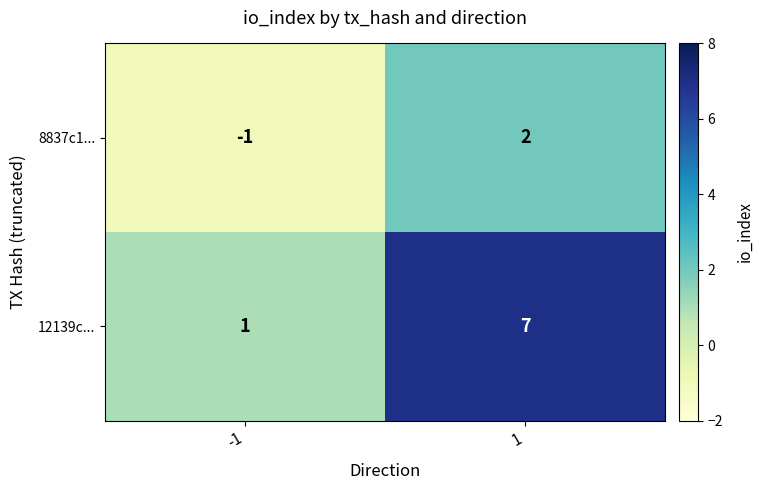

What is the total value across all series at 1?

9